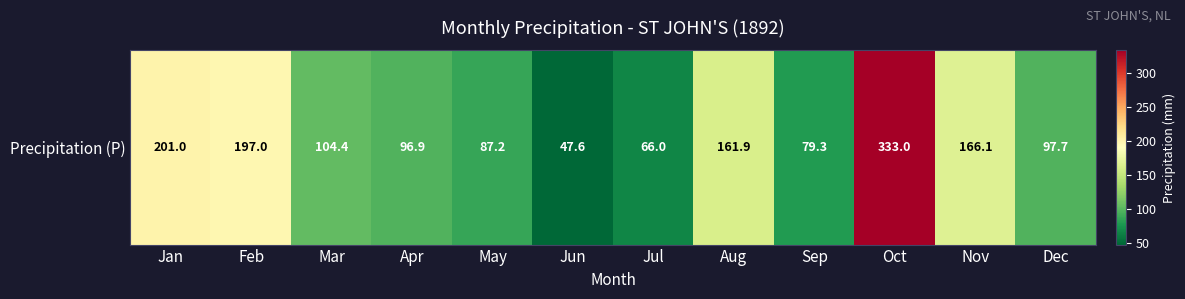

How many series are shown in this chart?

1